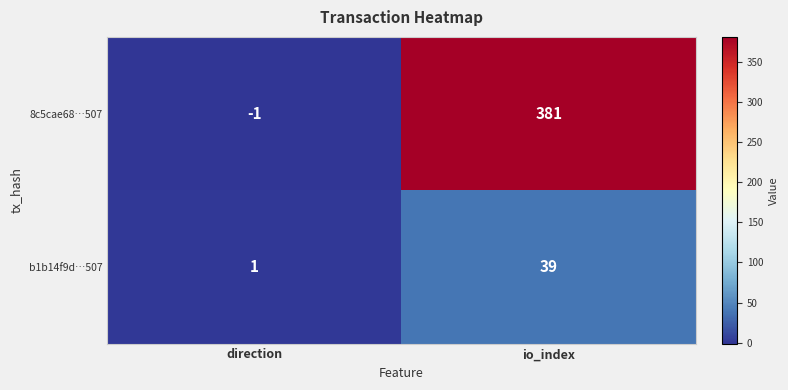

How many series are shown in this chart?

2